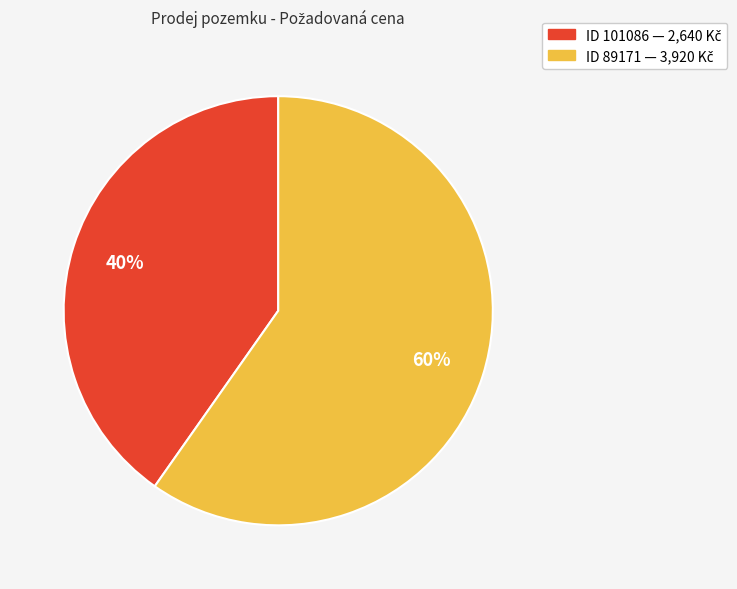

Is there any slice that represents more than half of the pie?

Yes